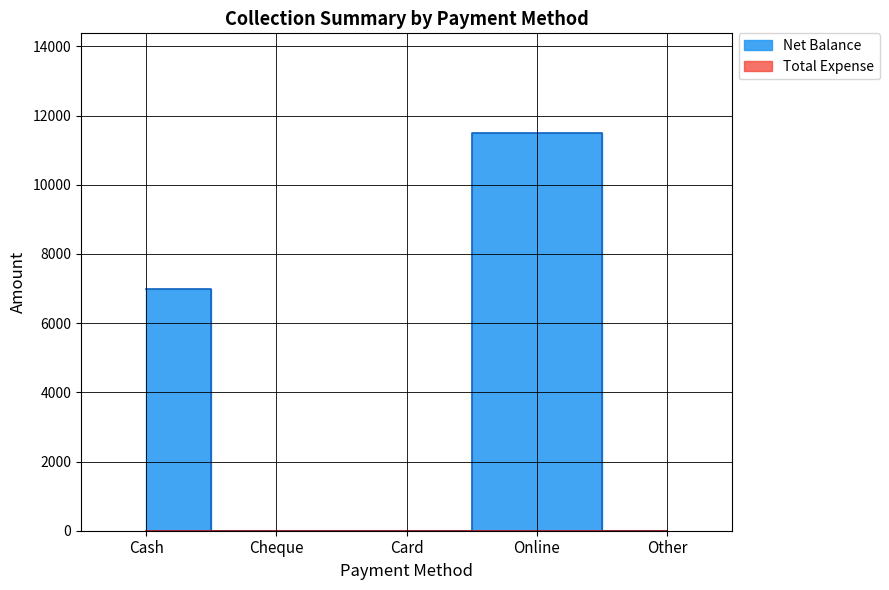

Does the chart display data point markers on the line(s)?

No